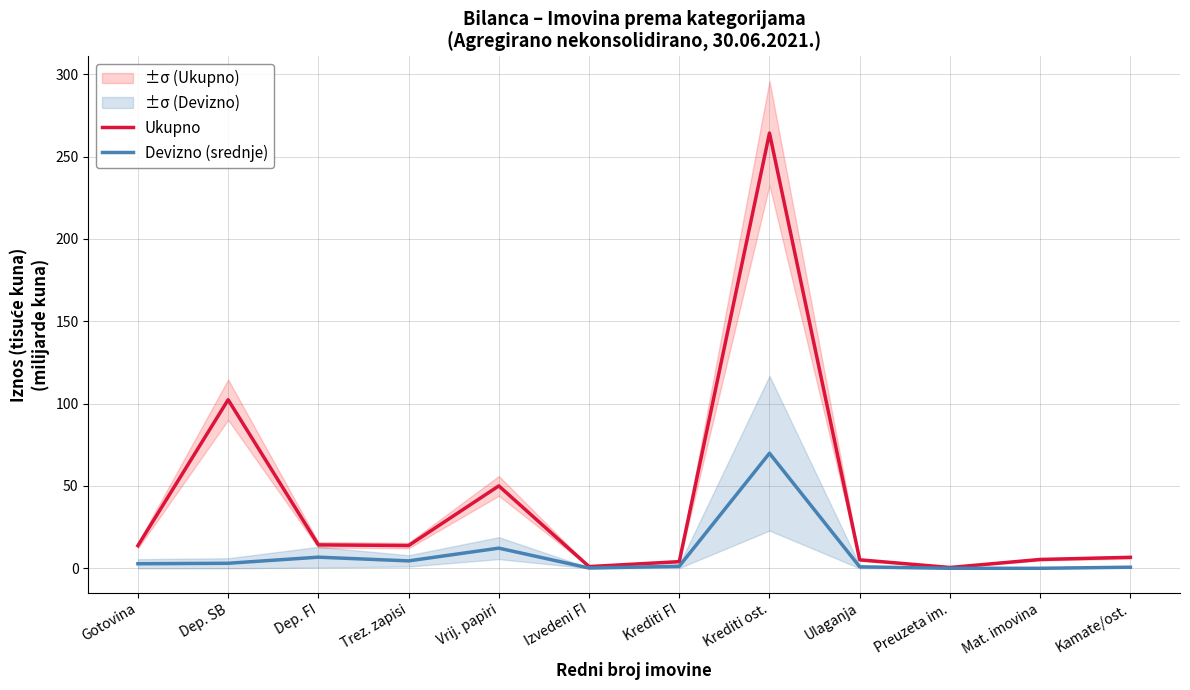

What is the sum of all Ukupno values?

481.2